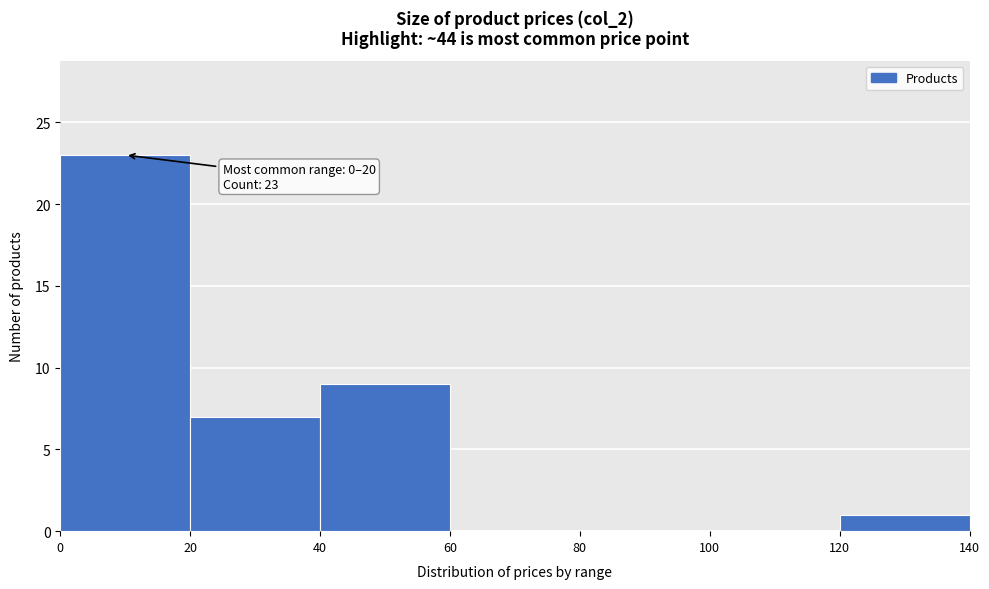

Over which range of the x-axis is the bar tallest?

0 to 20